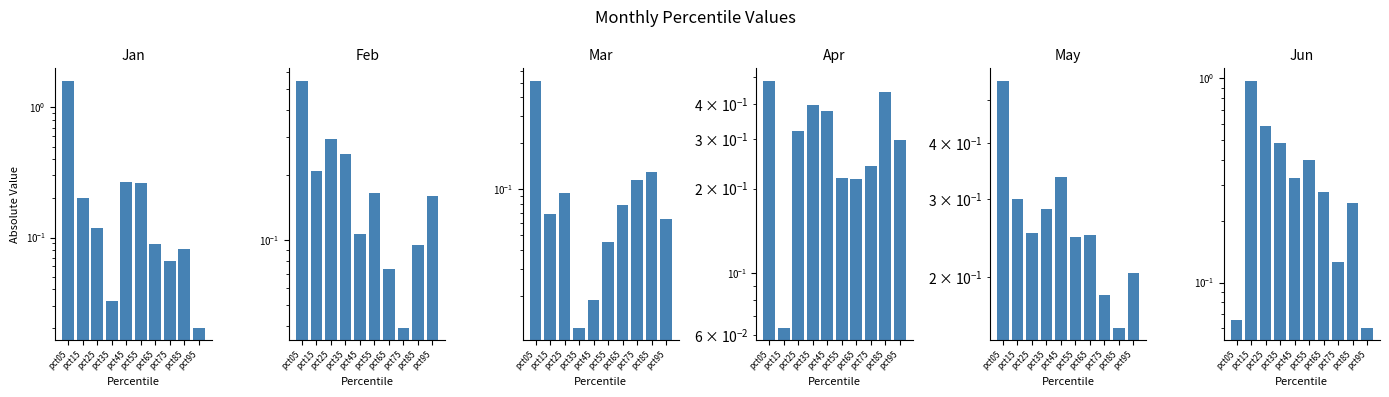

What is the value of the Jan bar at the 2nd from the left?

0.2